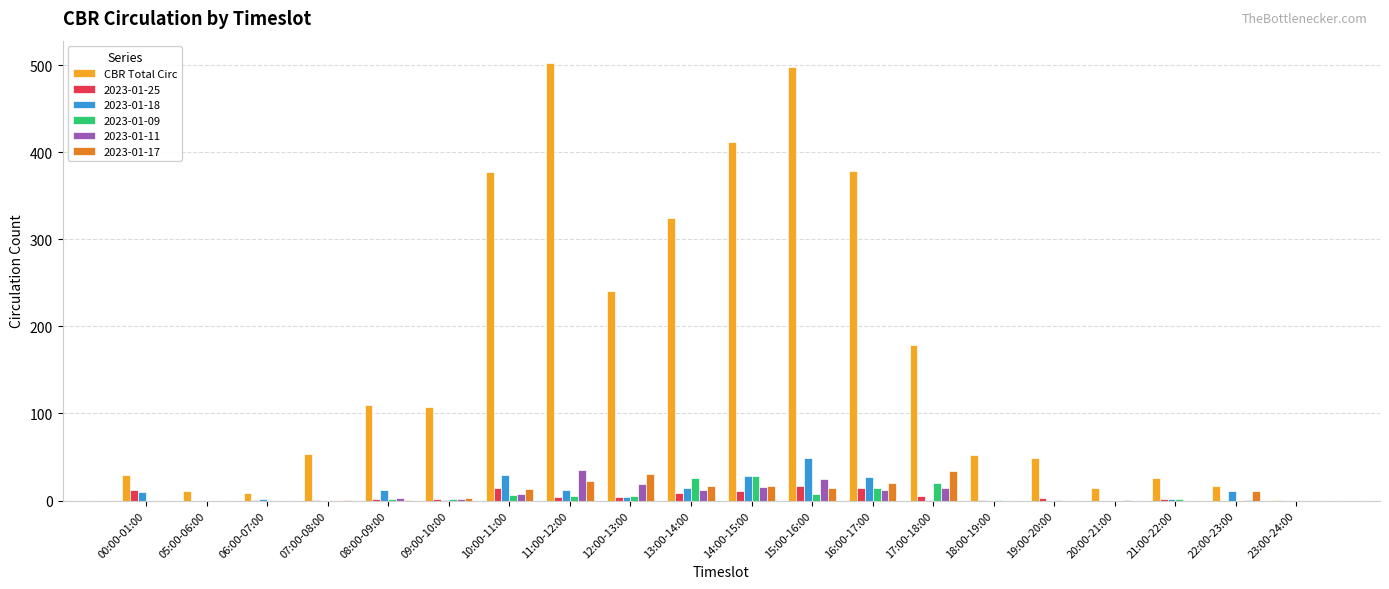

True or false: 2023-01-11 has a value of 0 at 07:00-08:00.

True